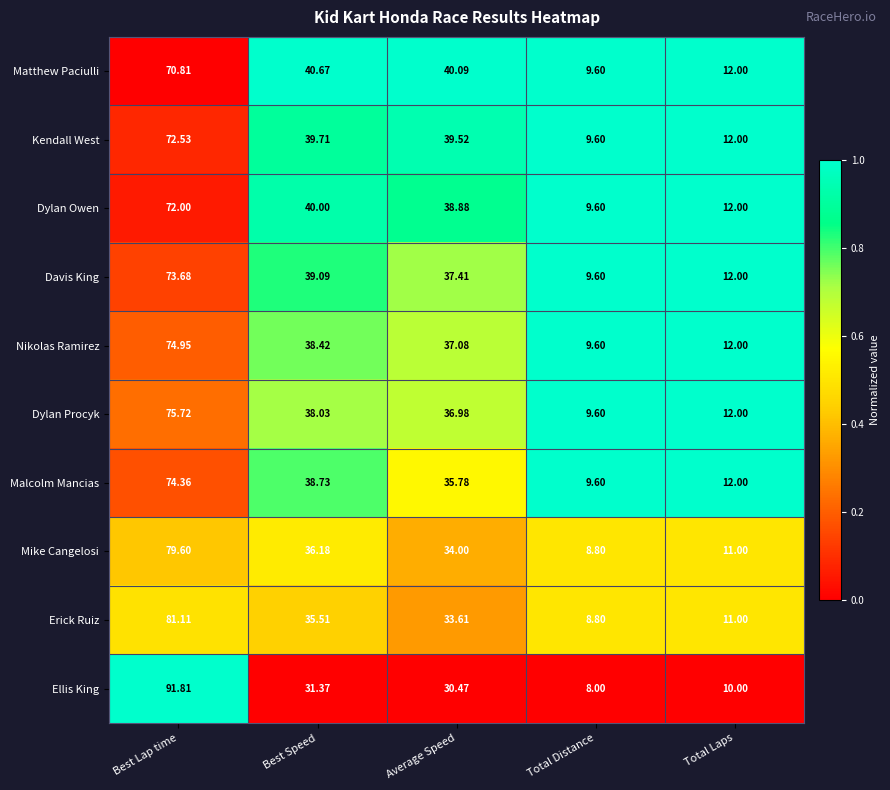

At which label is Nikolas Ramirez closest to 42?

Best Speed